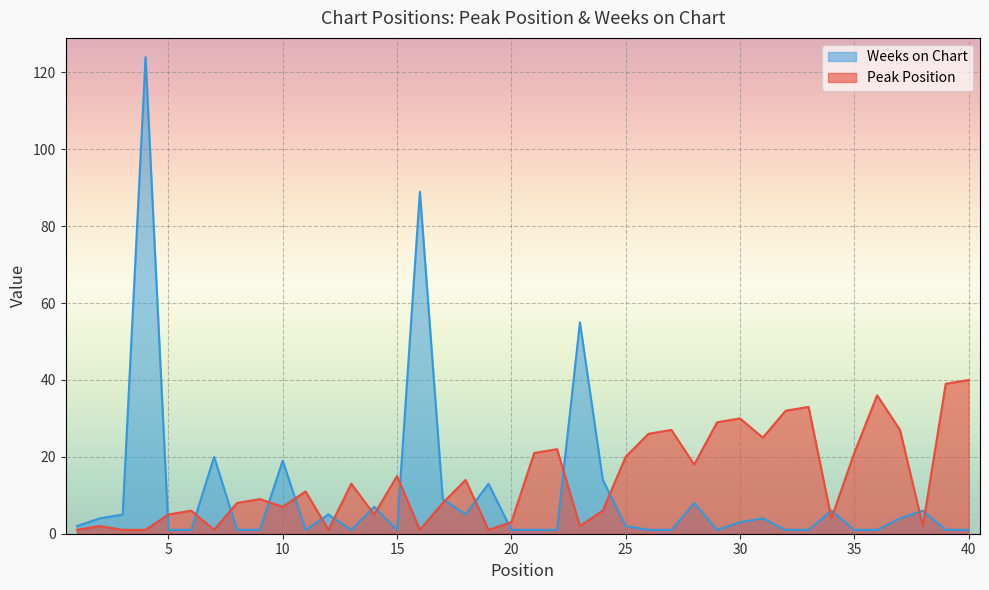

The Weeks on Chart series shows 14 at 17. True or false?

False